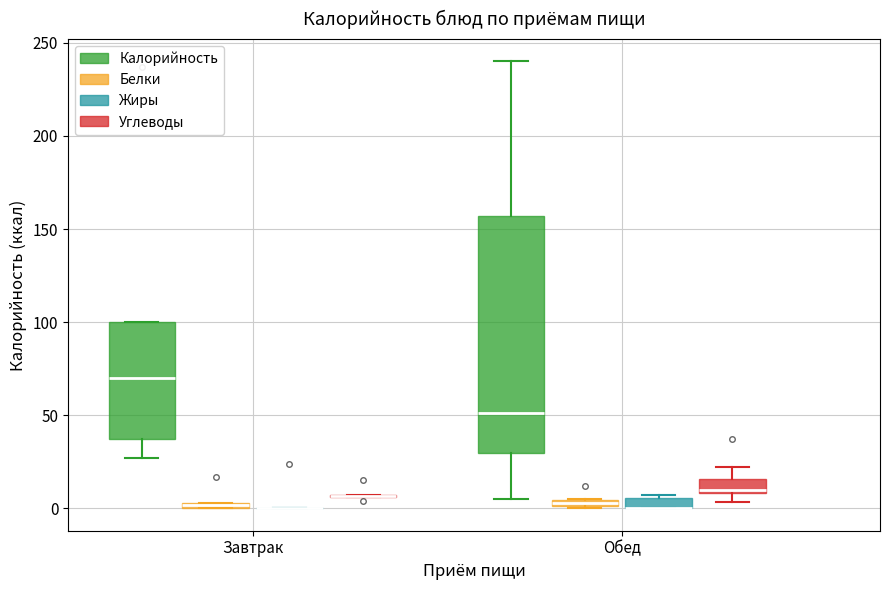

Which box is the tallest, from its lower edge to its upper edge?

Обед (Калорийность)